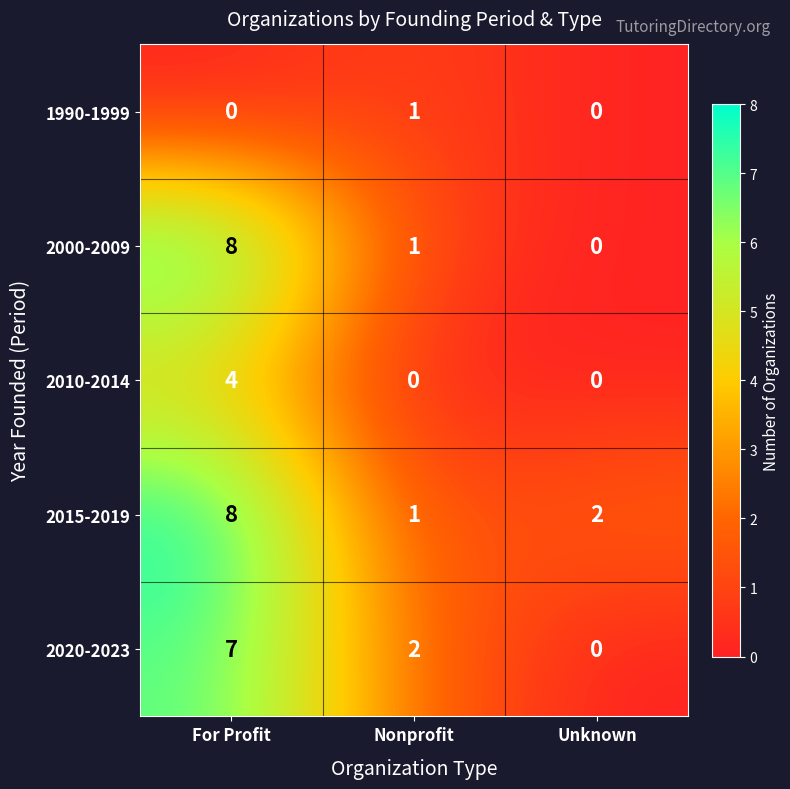

How many values in 2010-2014 are above zero?

1